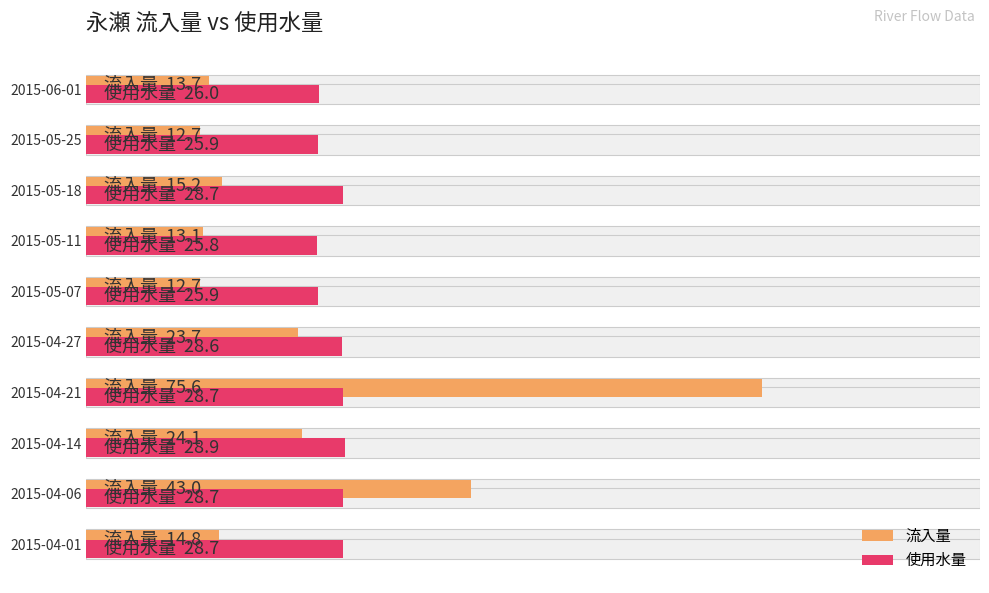

How many values in the 流入量 series are below 15?

5